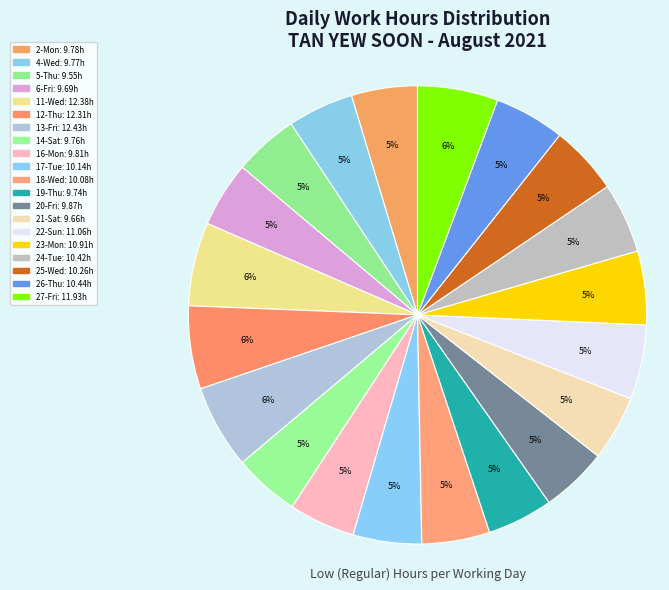

To the nearest percent, what is the average slice percentage?

5%